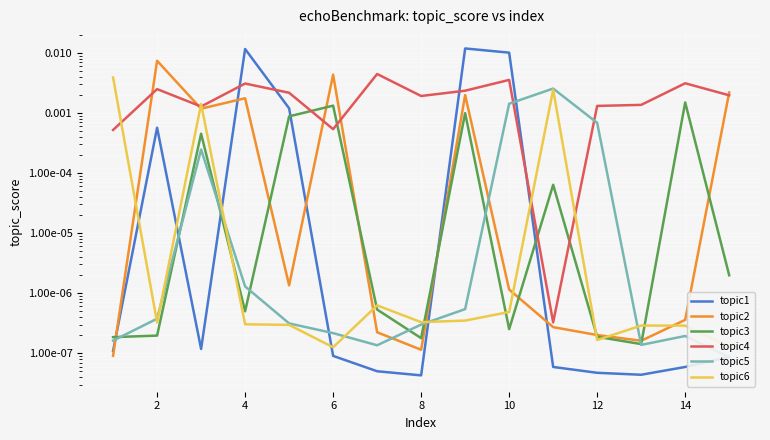

Which series ends up on top after the final intersection of topic5 and topic3?

topic3